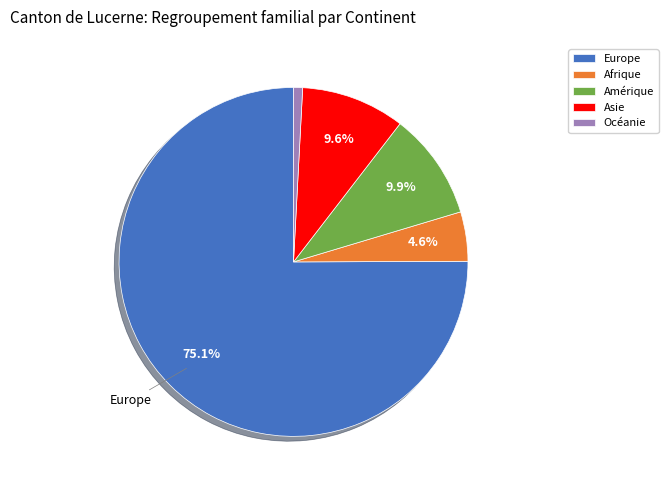

Which category has the biggest portion of the pie?

Europe